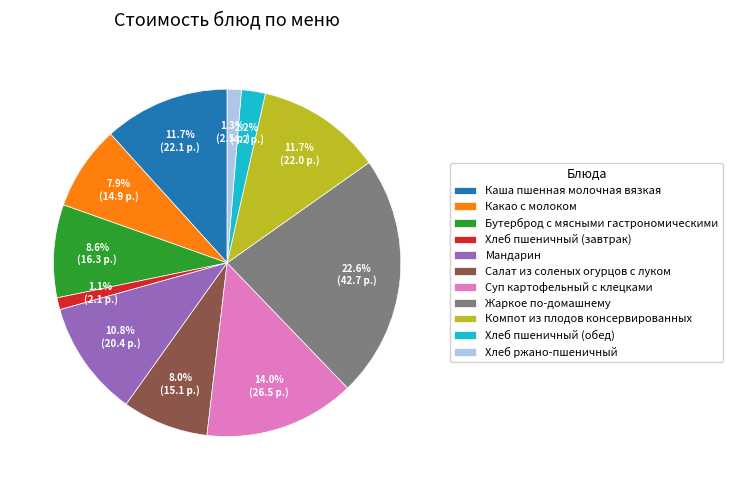

Between Мандарин and Салат из соленых огурцов с луком, which is larger?

Мандарин